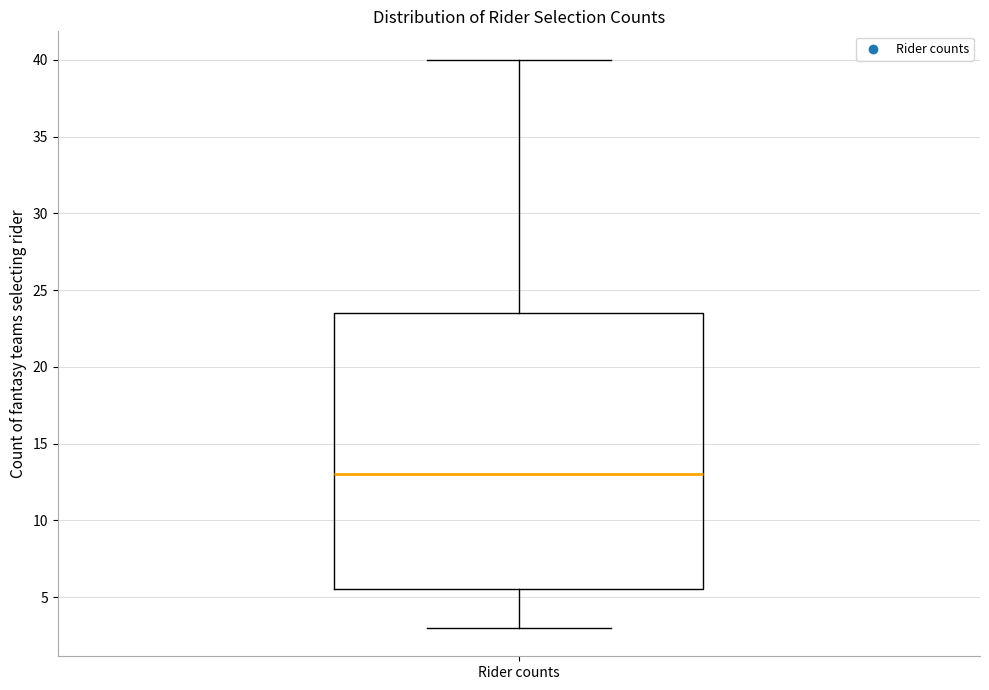

Where does the upper whisker of the box for Rider counts end on the y-axis? The values are not printed on the chart, so give them approximately, as read against the axis.

40.0